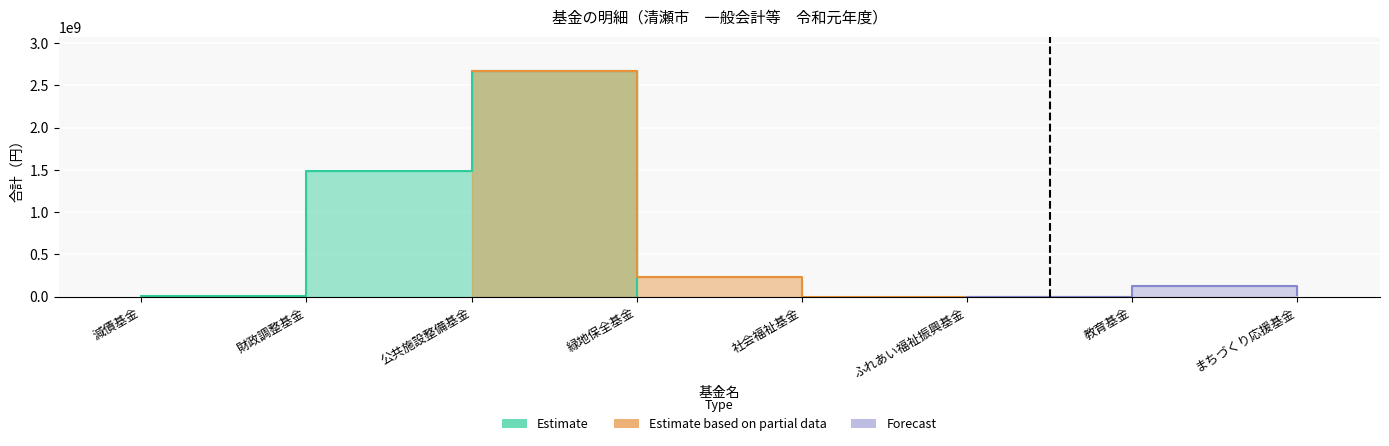

What is the difference between the second highest and minimum values?

1490355000